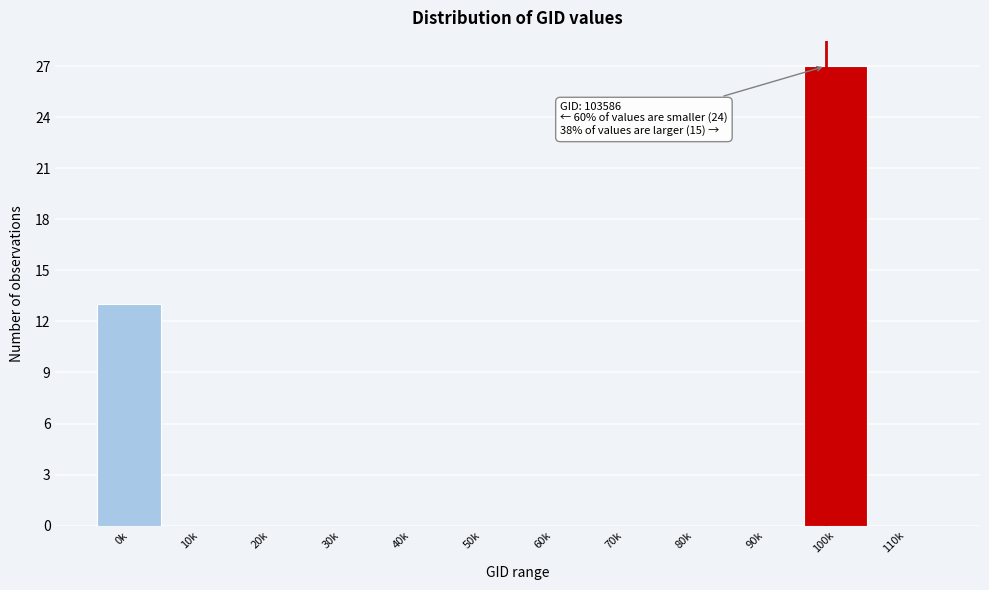

Reading right to left, list all the values displayed in this chart.

110k=0	100k=27	90k=0	80k=0	70k=0	60k=0	50k=0	40k=0	30k=0	20k=0	10k=0	0k=13